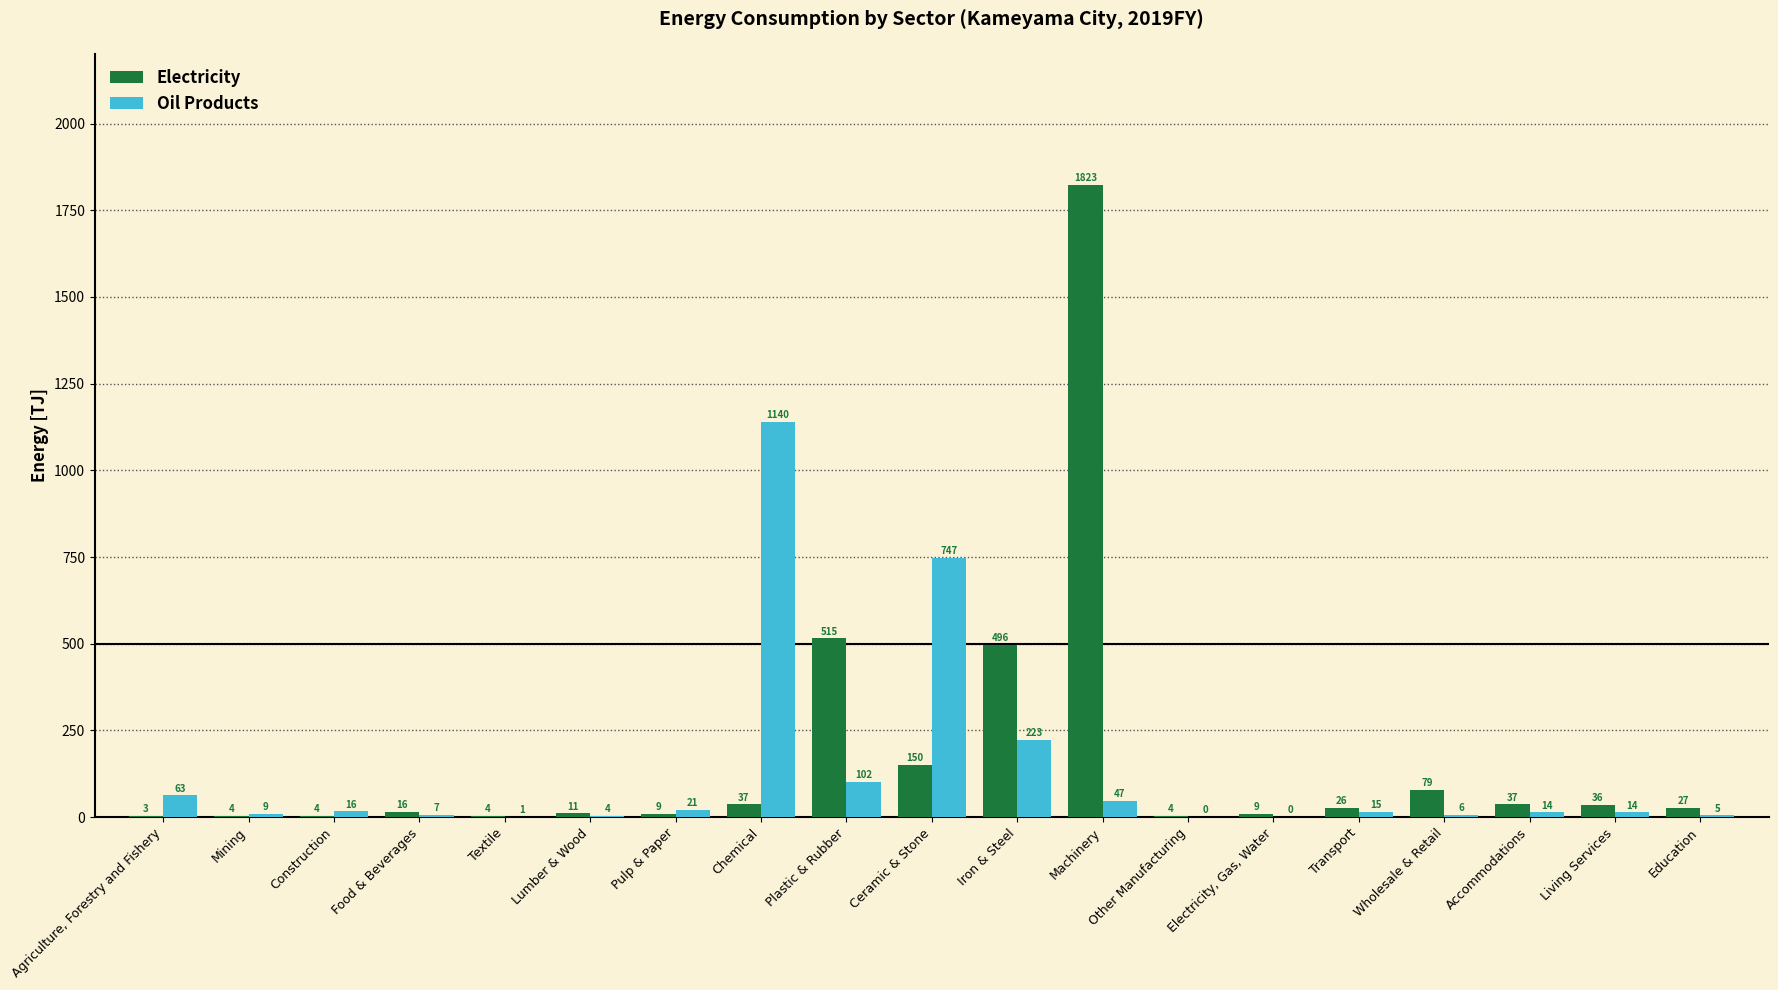

Which has a higher value, Transport or Wholesale & Retail?

Wholesale & Retail